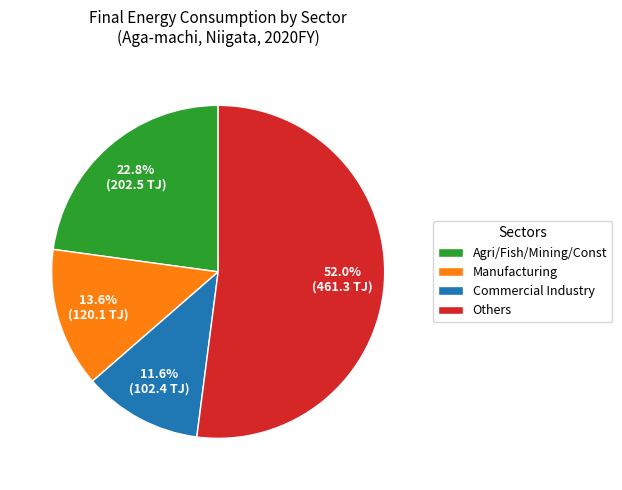

Which category has the smallest portion of the pie?

Commercial Industry